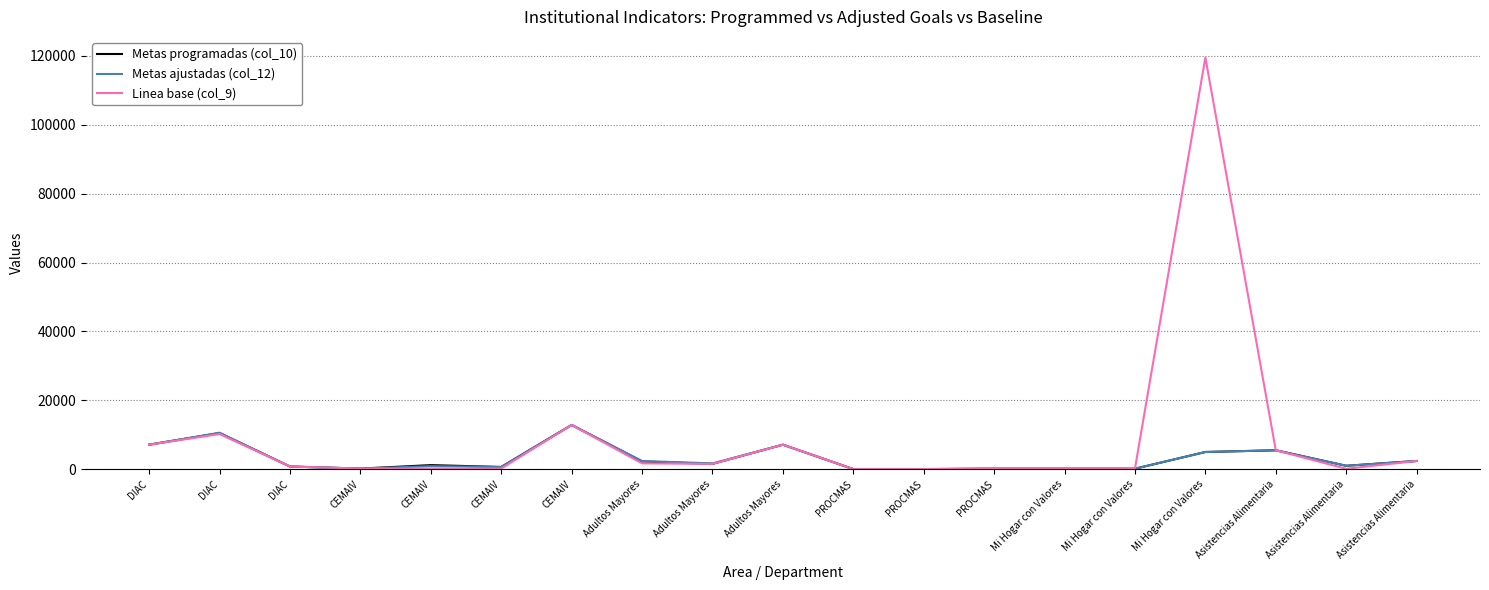

At how many categories does at least one series exceed 29242?

1